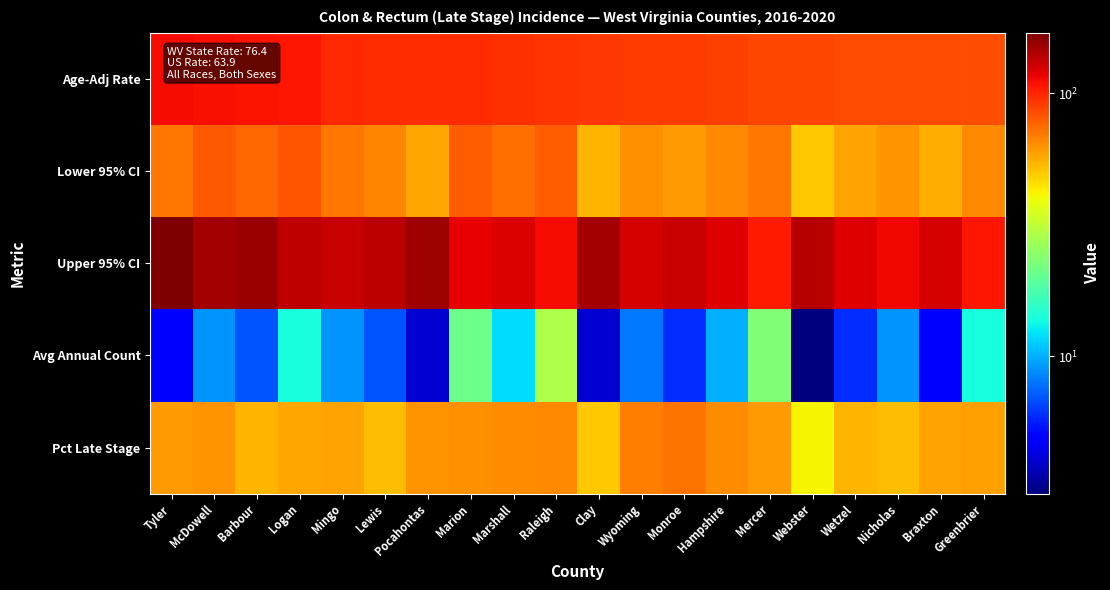

What is the smallest value displayed?

3.0